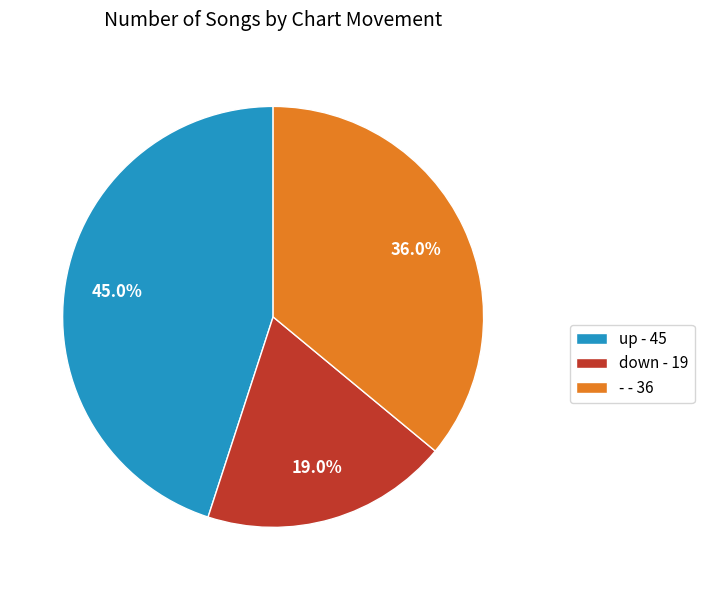

True or false: down accounts for 19% of the total.

True